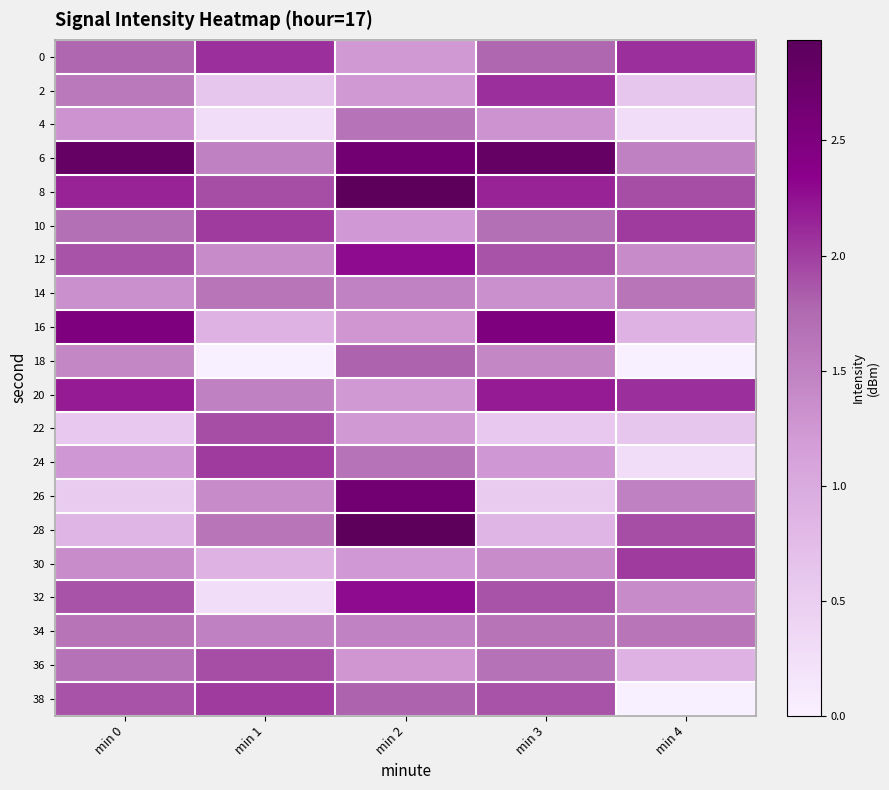

At which category is the sum across all series the highest?

min 2